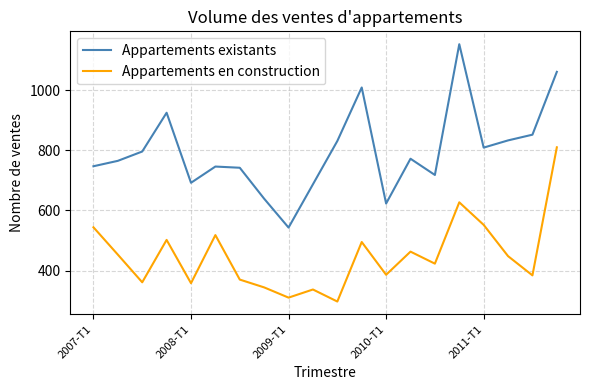

What are all the series names shown in the legend?

Appartements existants, Appartements en construction